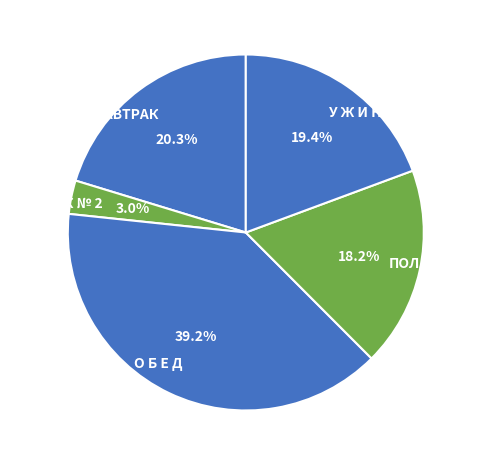

True or false: О Б Е Д accounts for 48% of the total.

False